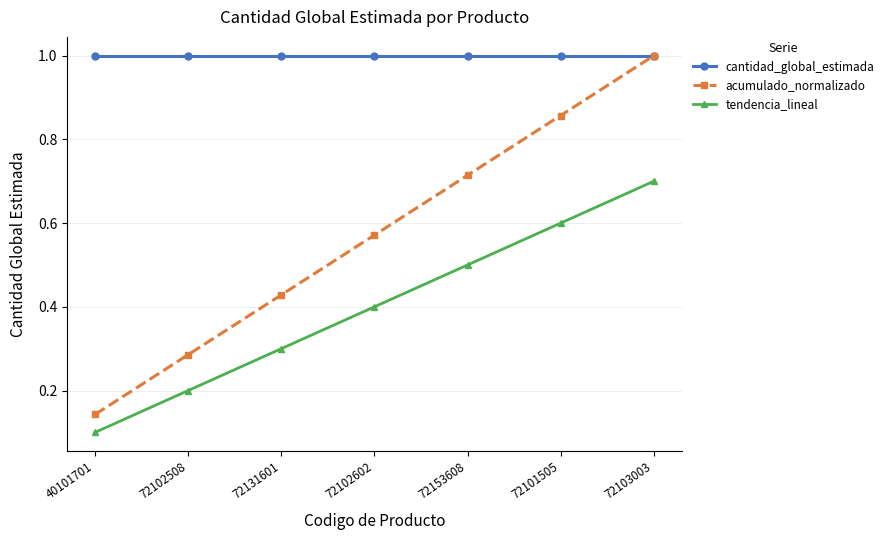

The value of acumulado_normalizado at 72153608 is 0.7. True or false?

True